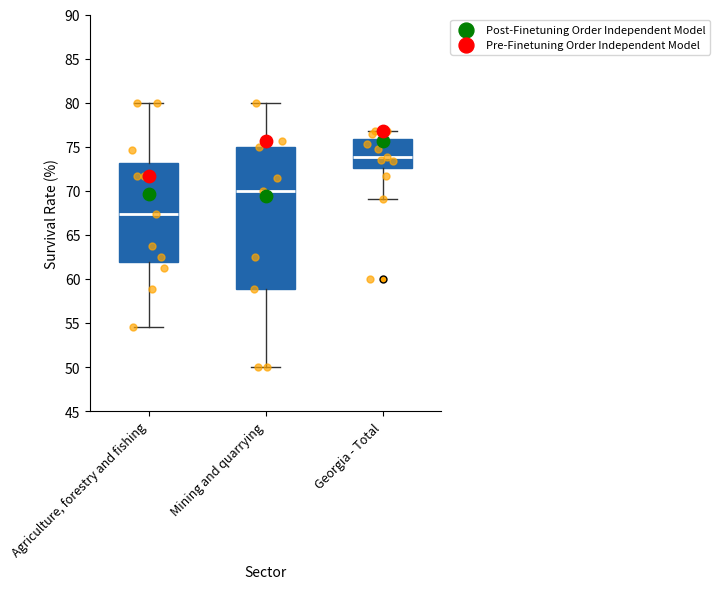

Where does the lower whisker of the box for Georgia - Total end on the y-axis? The values are not printed on the chart, so give them approximately, as read against the axis.

69.0